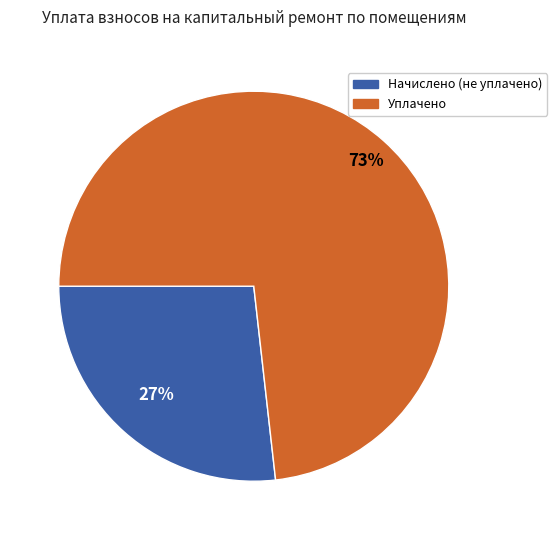

Is there any slice that represents more than half of the pie?

Yes